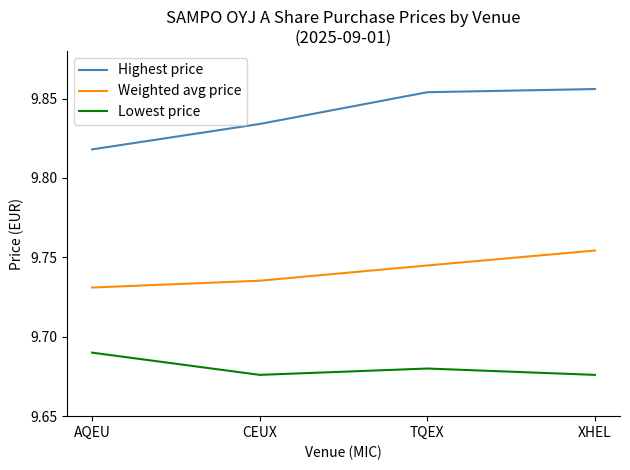

Is it true that Weighted avg price equals 13.7 at TQEX?

False